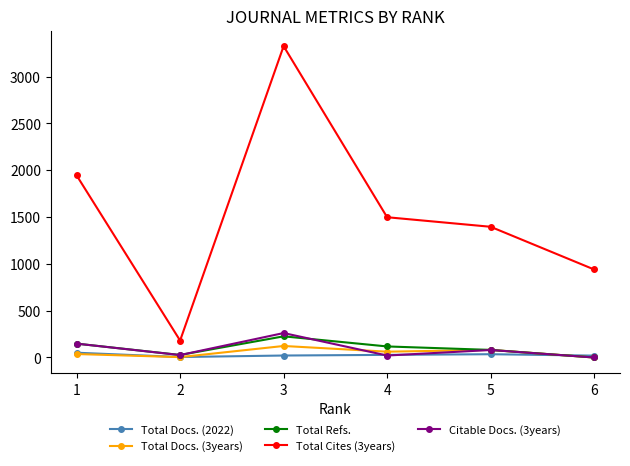

What are all the series names shown in the legend?

Total Docs. (2022), Total Docs. (3years), Total Refs., Total Cites (3years), Citable Docs. (3years)